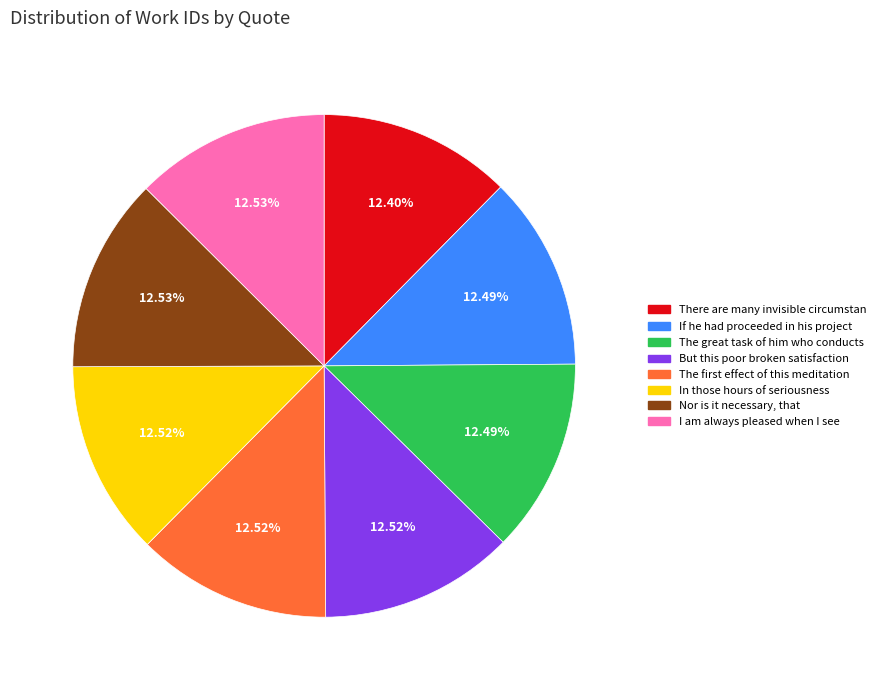

Is there any slice that represents more than half of the pie?

No